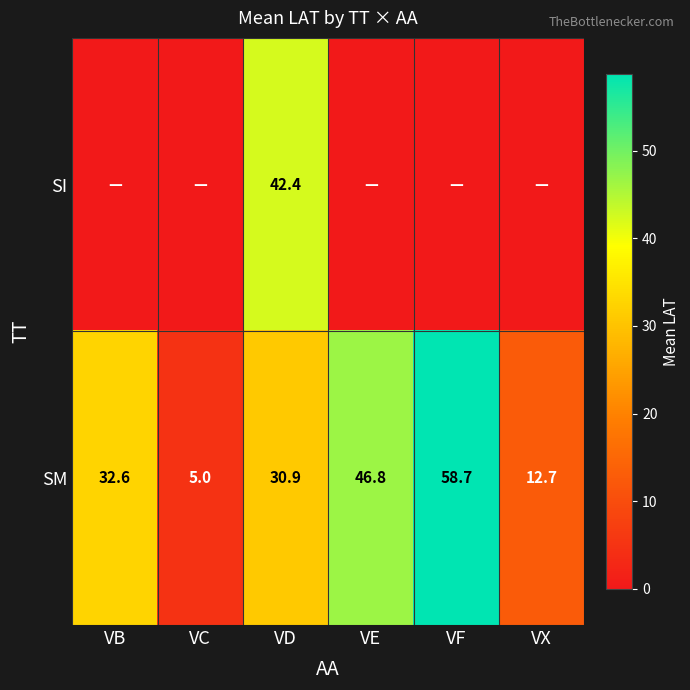

Which category has the lowest value in the SM series?

VC